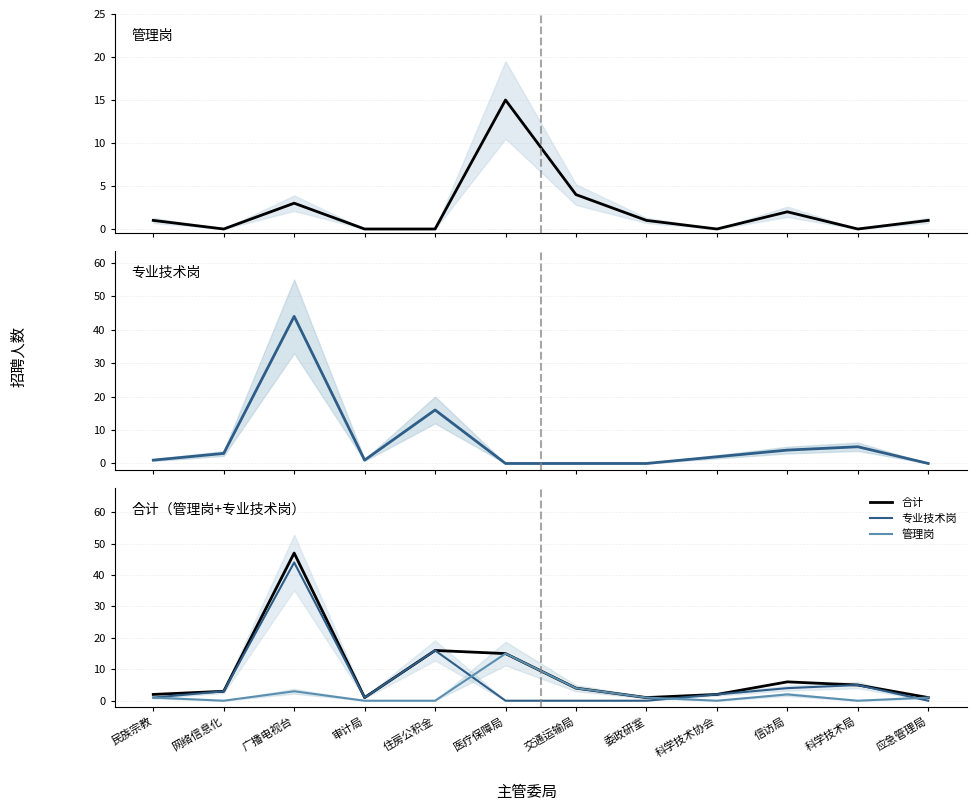

True or false: 管理岗 and 合计 intersect in this chart.

False